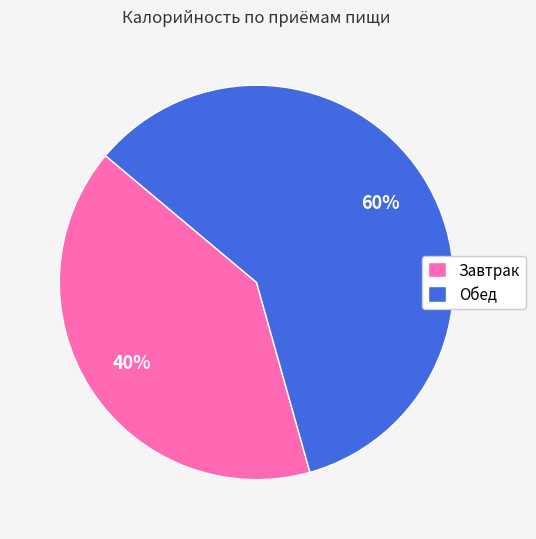

How many slices are in this pie chart?

2